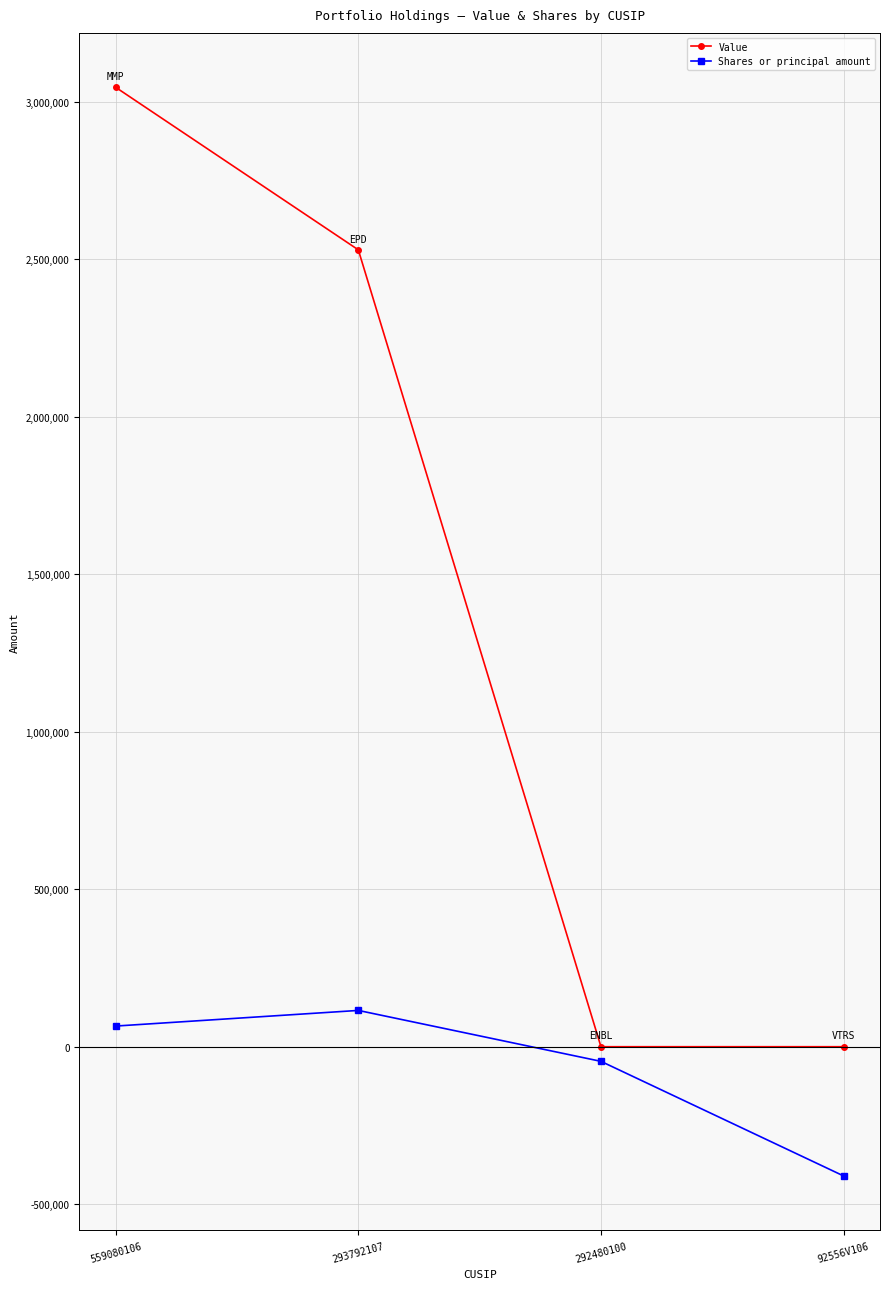

At which category is the sum across all series the highest?

559080106